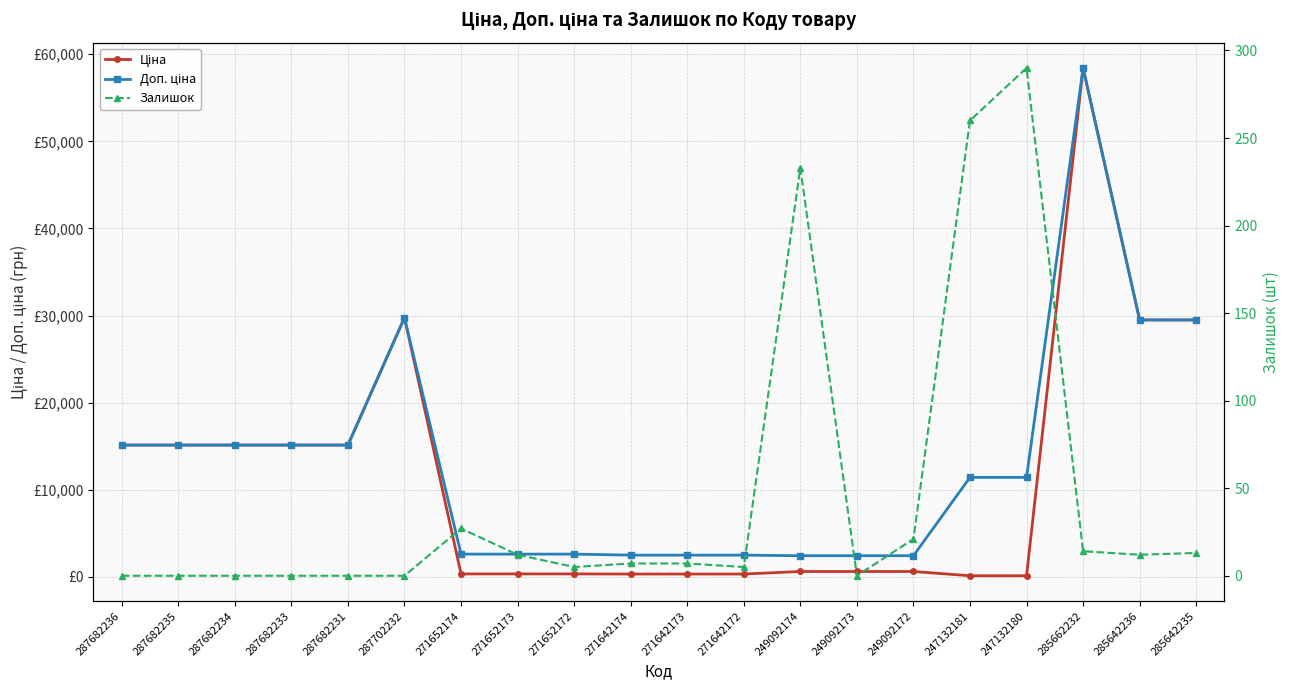

The Доп. ціна series shows 2414.8 at 249092173. True or false?

True